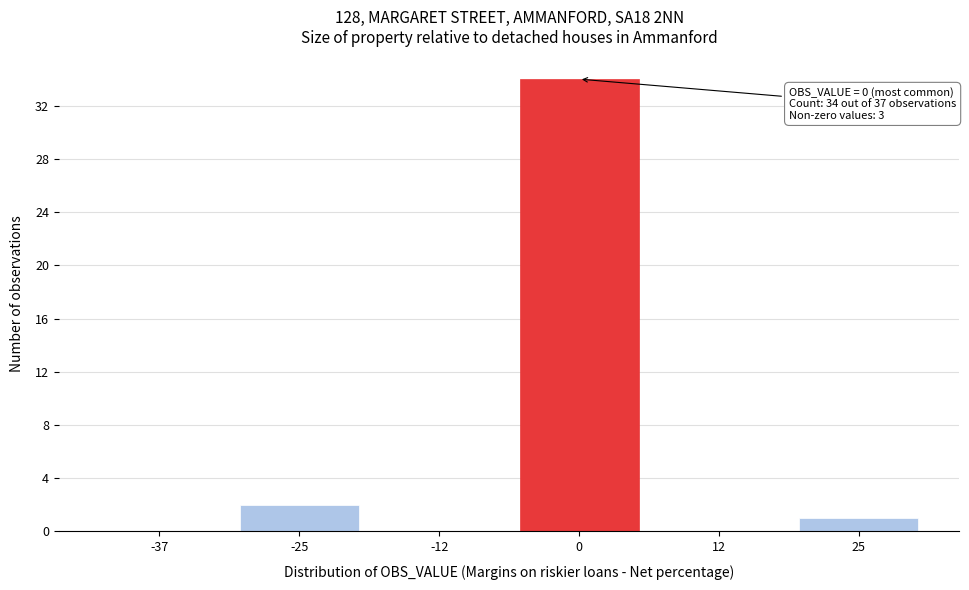

Reading left to right, what are all the values shown in this chart?

-37=0	-25=2	-12=0	0=34	12=0	25=1